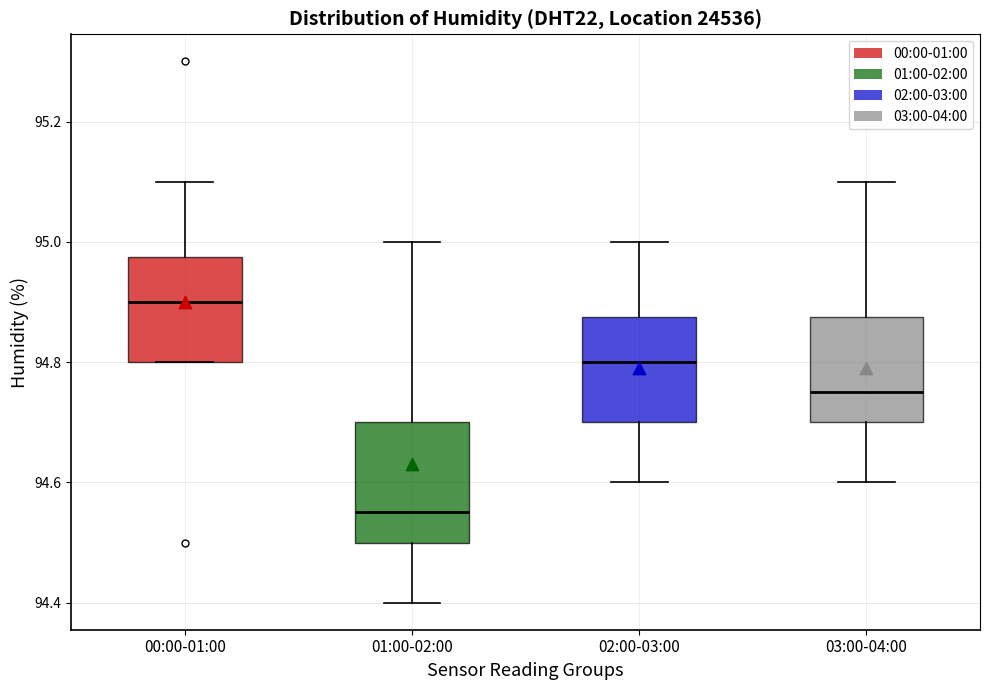

Where does the lower whisker of the box for 02:00-03:00 end on the y-axis? The values are not printed on the chart, so give them approximately, as read against the axis.

94.60